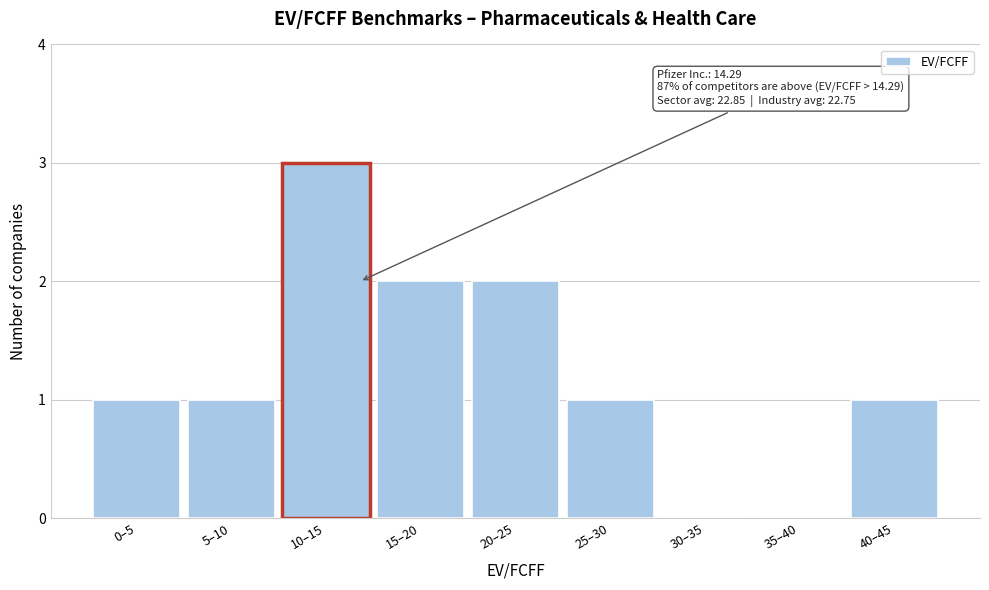

Reading left to right, what are all the values shown in this chart?

0–5=1	5–10=1	10–15=3	15–20=2	20–25=2	25–30=1	30–35=0	35–40=0	40–45=1